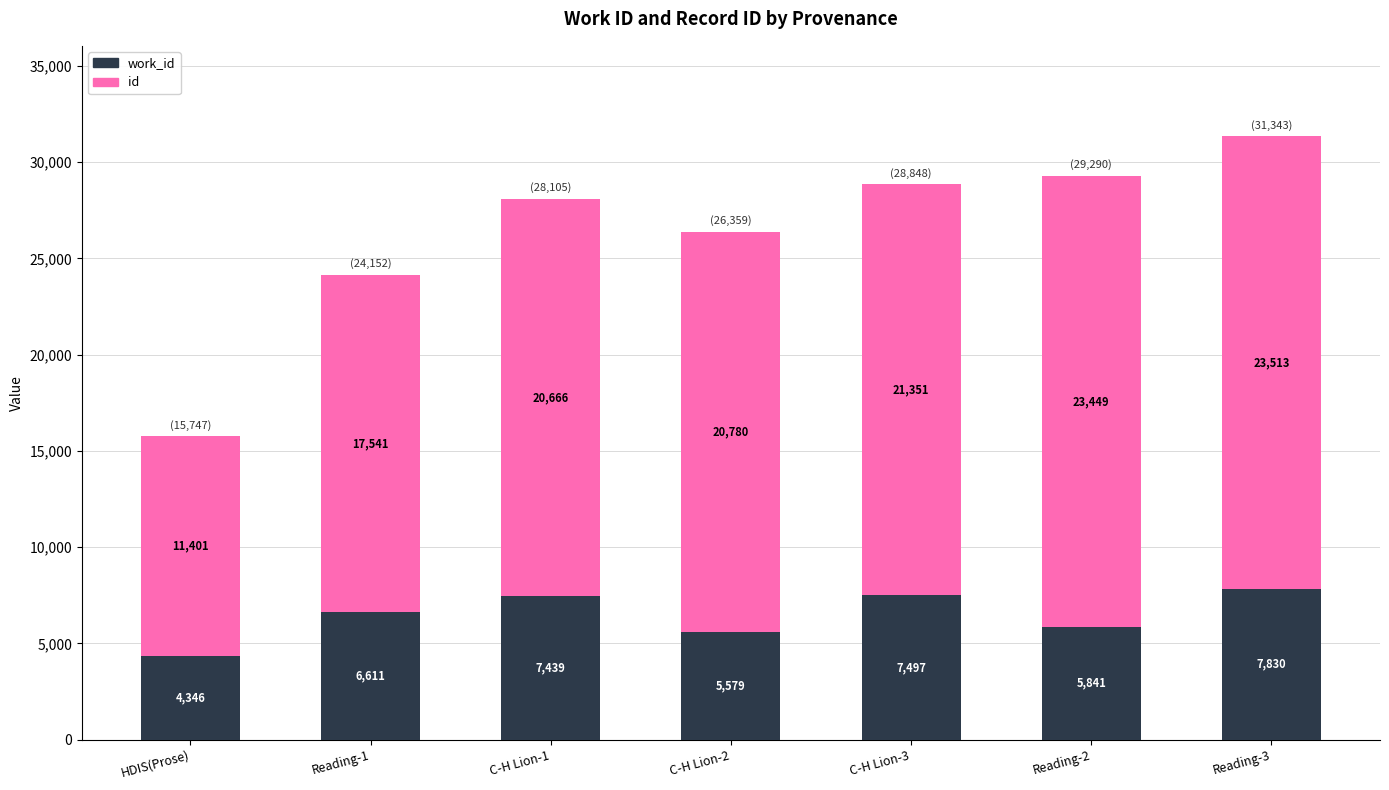

At which category is the sum across all series the highest?

Reading-3